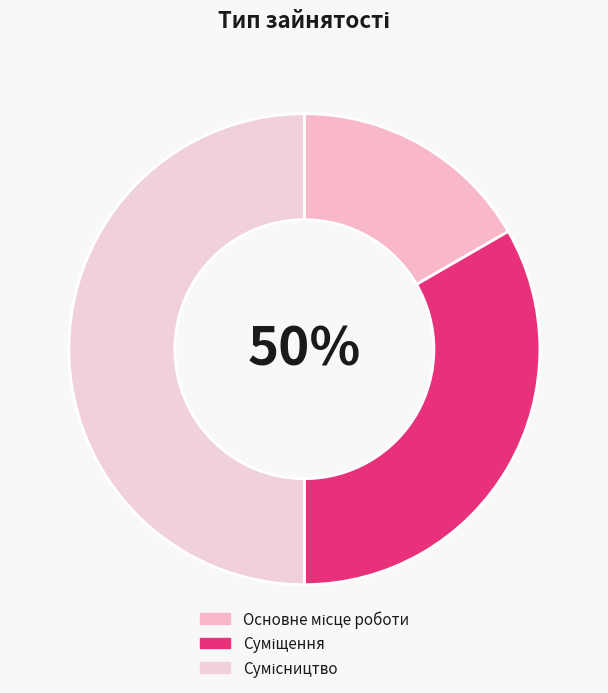

What percentage is the Основне місце роботи slice, to the nearest percent?

17%